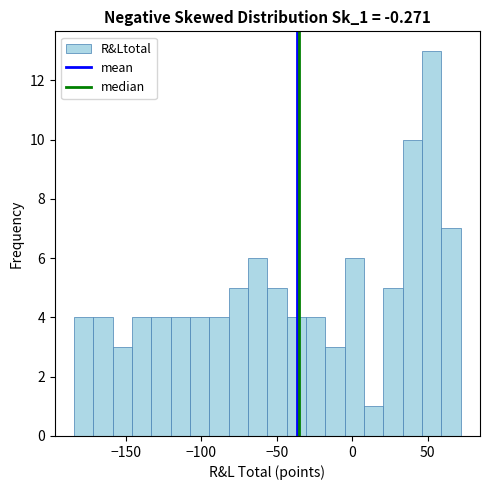

Around what value on the x-axis is the tallest bar? Give the approximate position of its centre, as read against the axis.

55